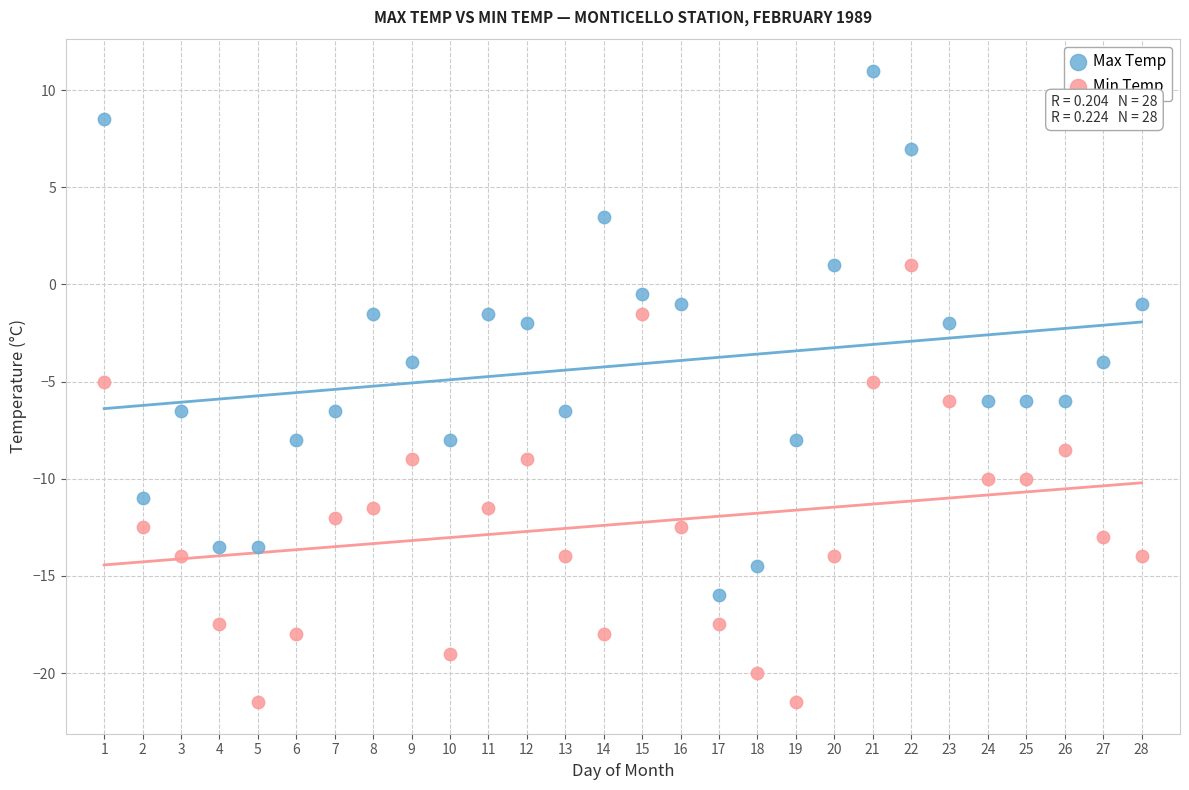

Which series reaches the minimum Y coordinate?

Min Temp